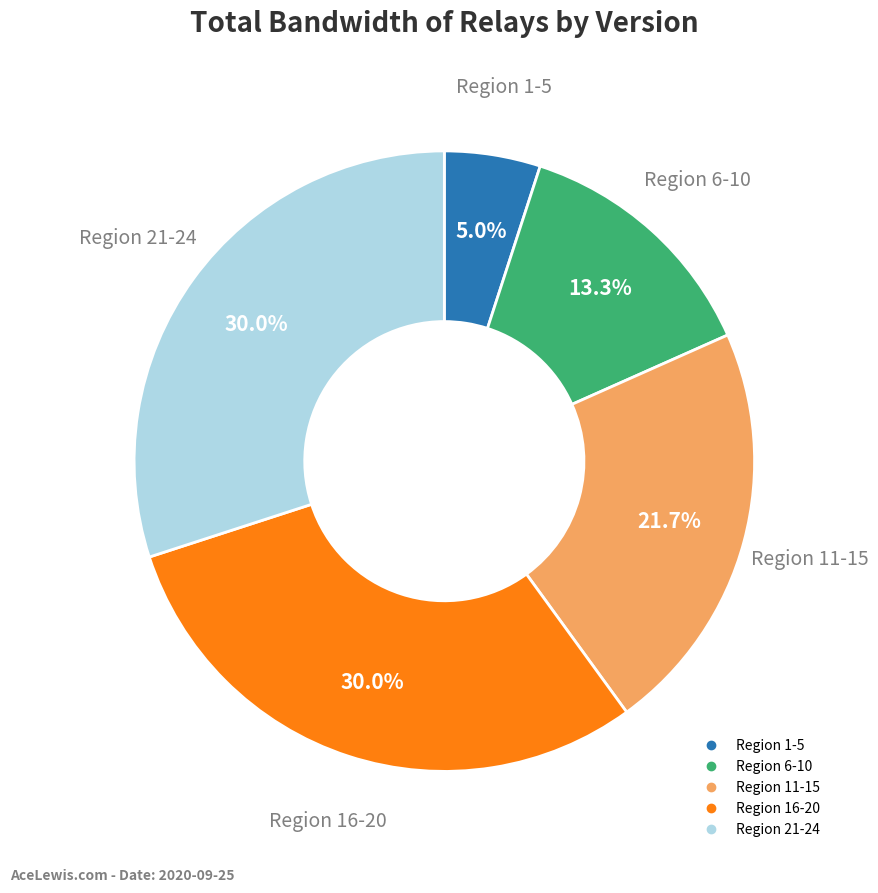

Is there any slice that represents more than half of the pie?

No